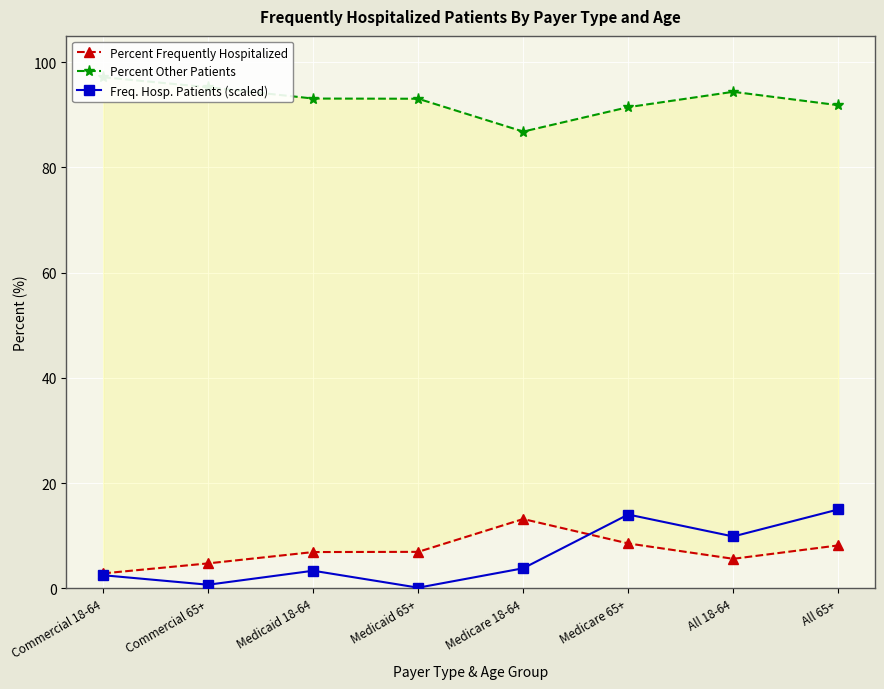

True or false: Freq. Hosp. Patients (scaled) and Percent Frequently Hospitalized intersect in this chart.

True